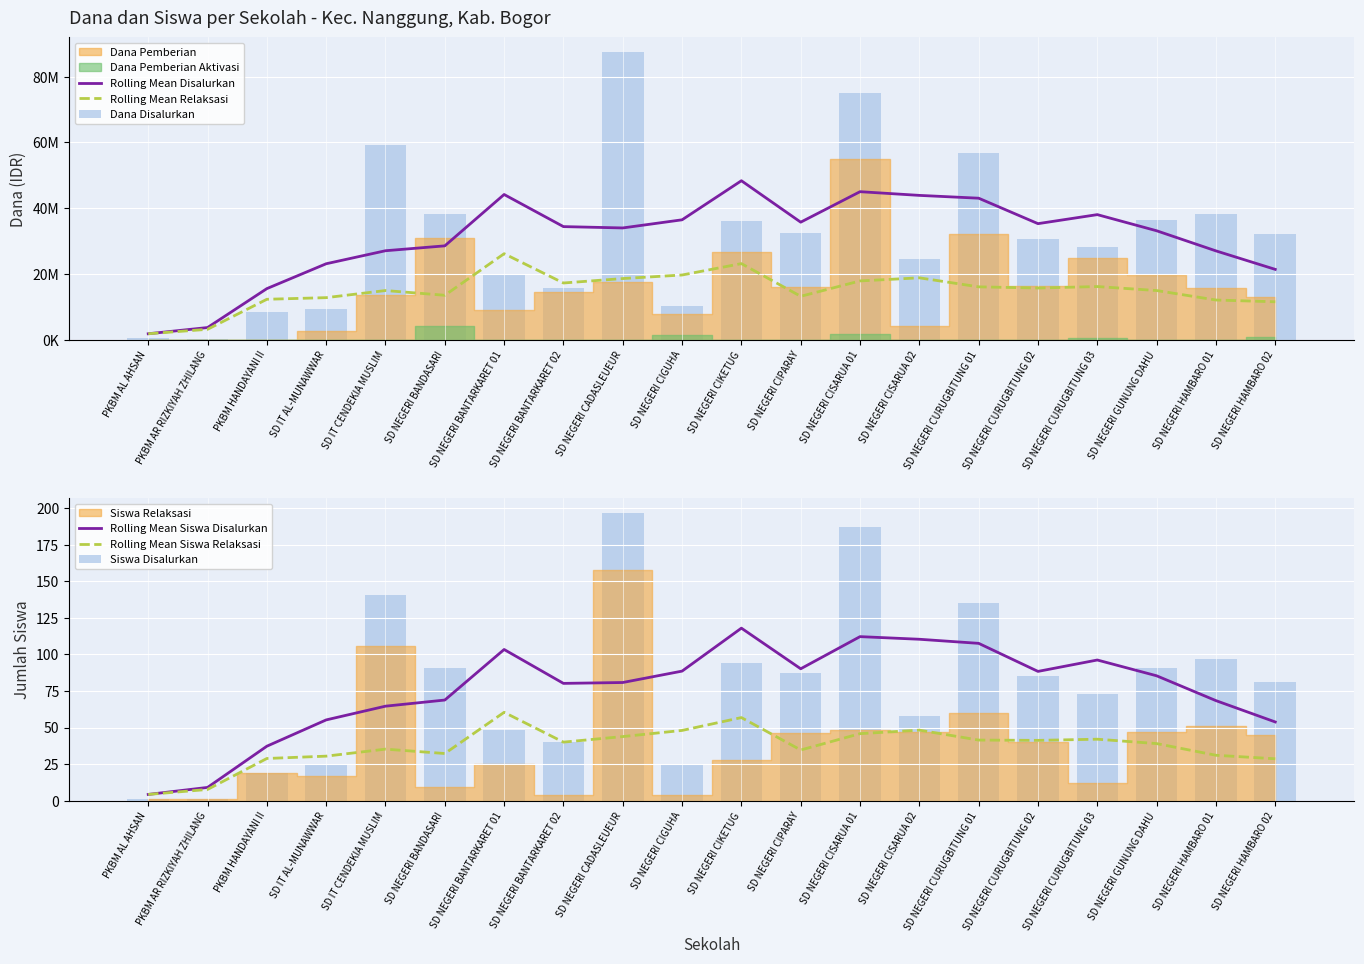

What position from the right is SD NEGERI CURUGBITUNG 01?

6